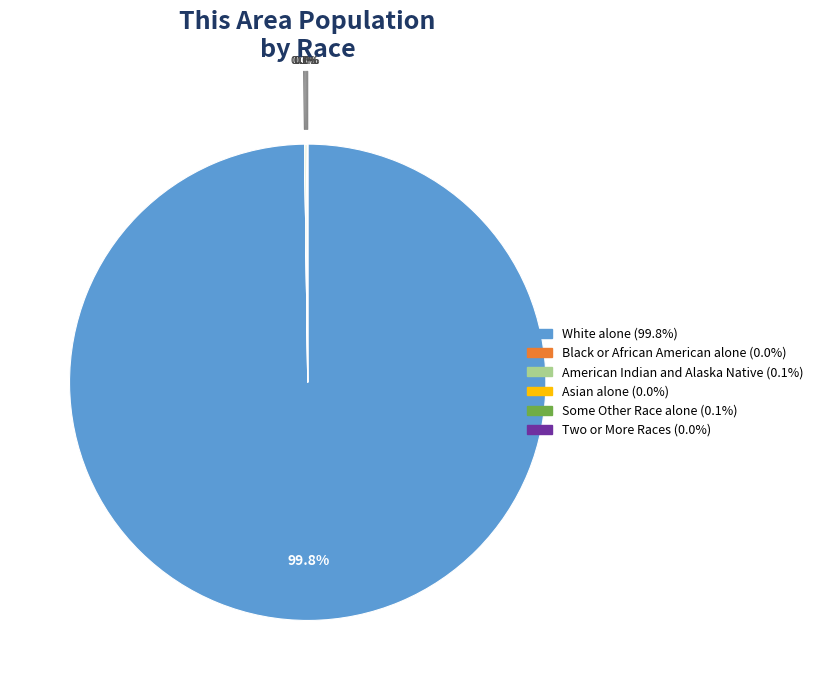

Is there any slice that represents more than half of the pie?

Yes